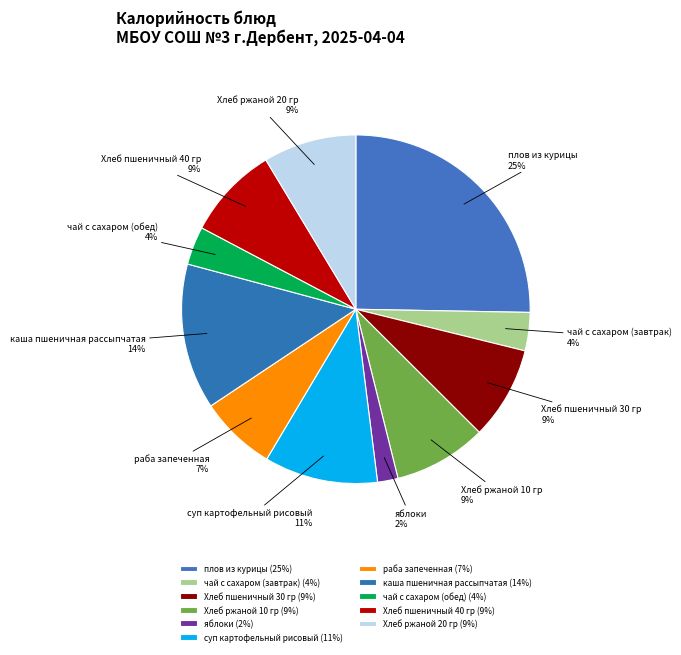

Which slice is the smallest?

яблоки